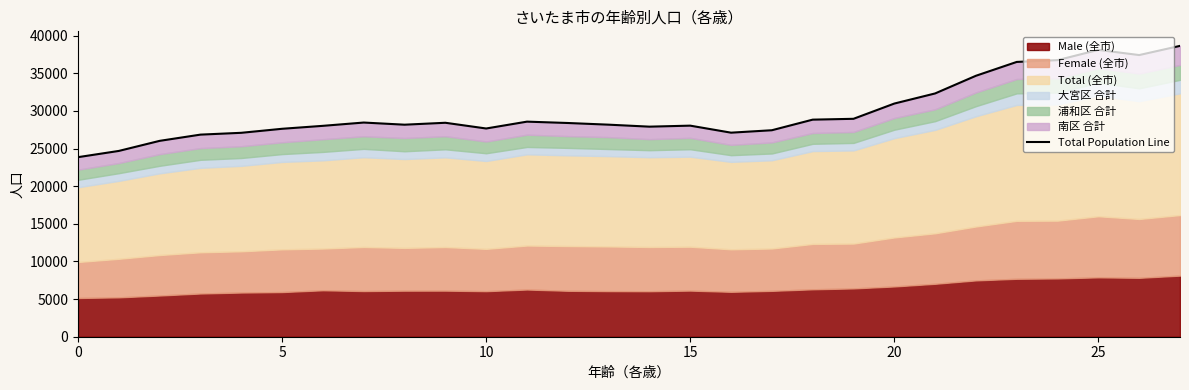

How many lines are shown in the chart?

1